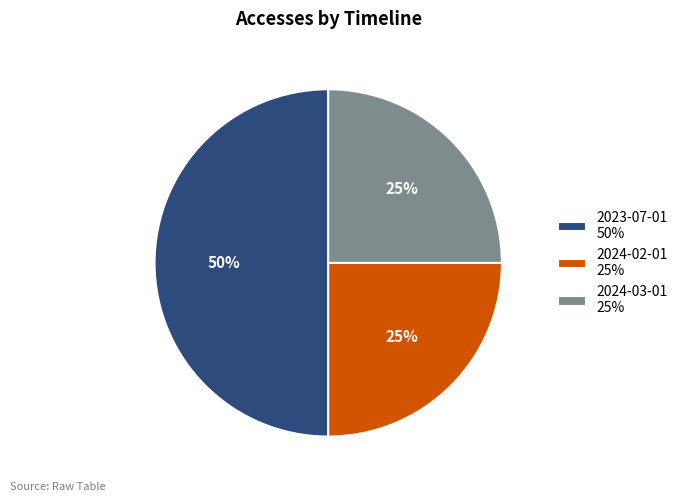

The 2024-03-01 25% slice represents 14% of the pie. True or false?

False